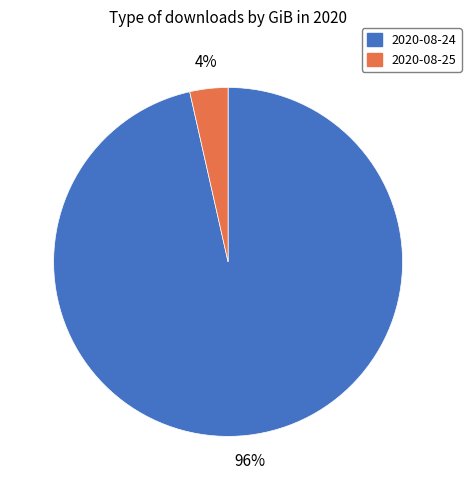

Which has a higher value, 2020-08-25 or 2020-08-24?

2020-08-24